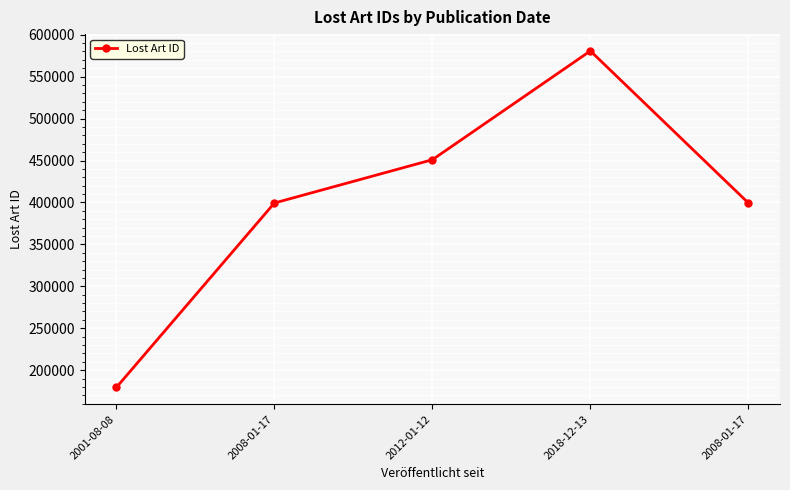

How many values are below 399314?

2